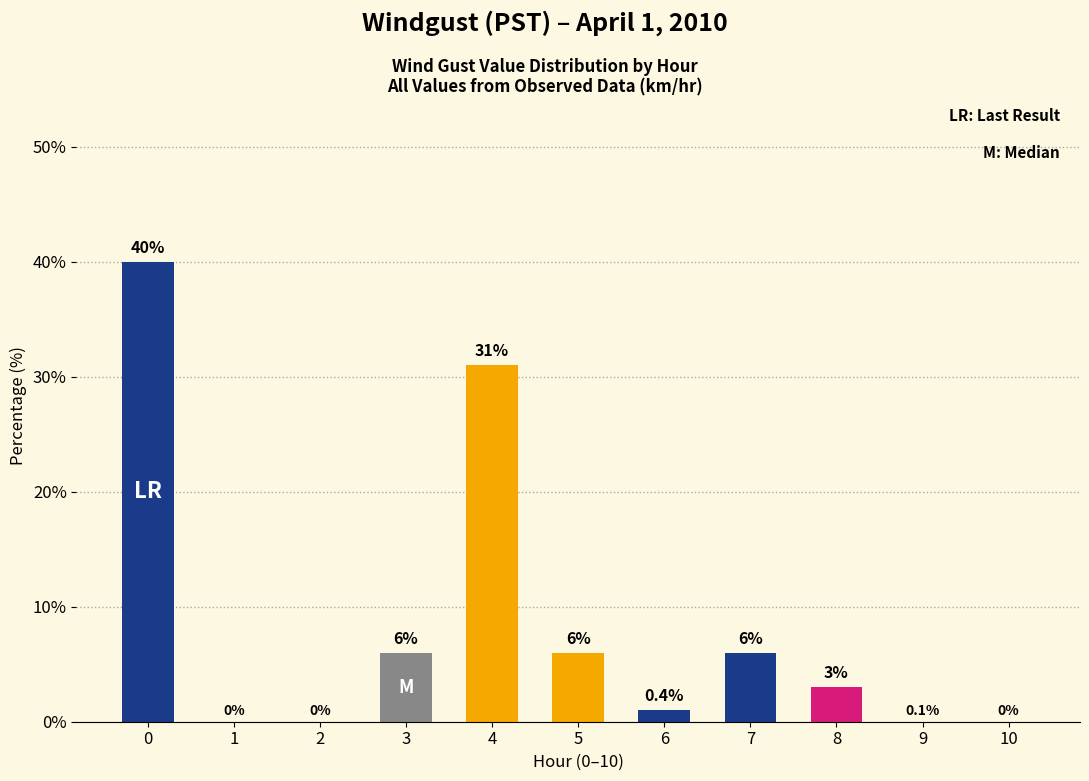

What is the maximum value shown in the chart?

40